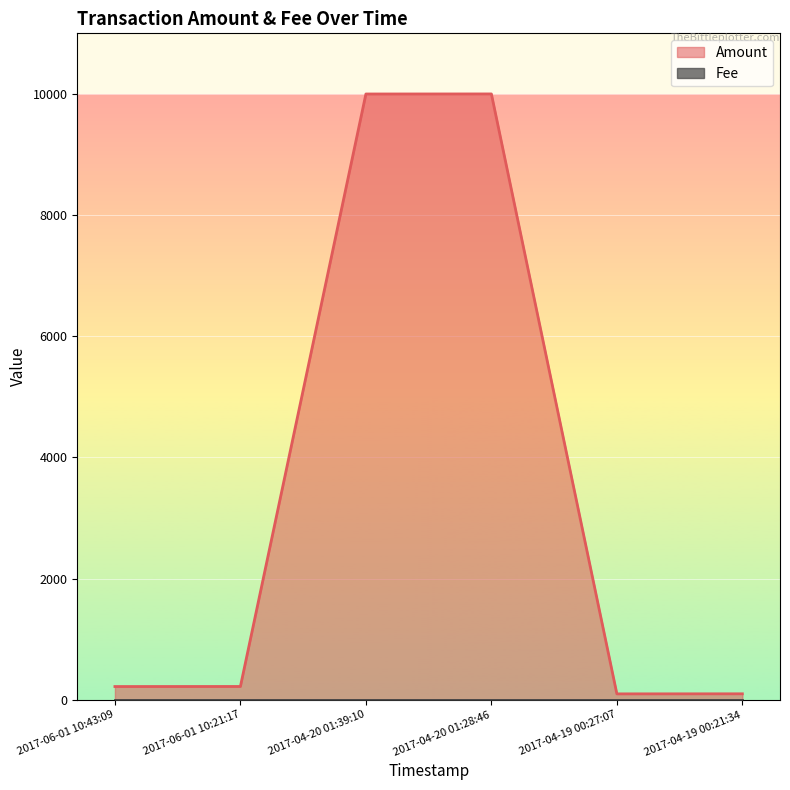

Read the value at 2017-06-01 10:21:17, to the nearest 100.

200